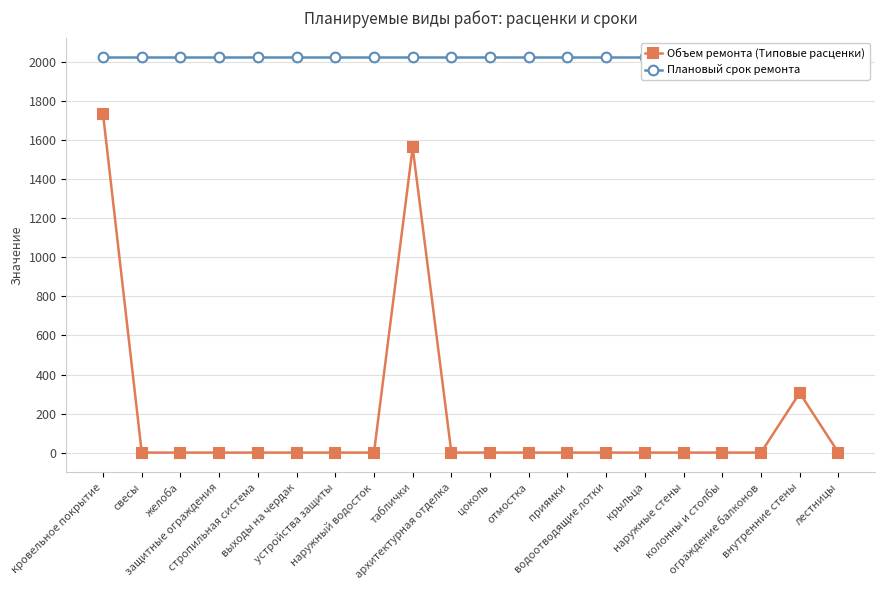

What value does the Объем ремонта (Типовые расценки) series have at внутренние стены?

305.6